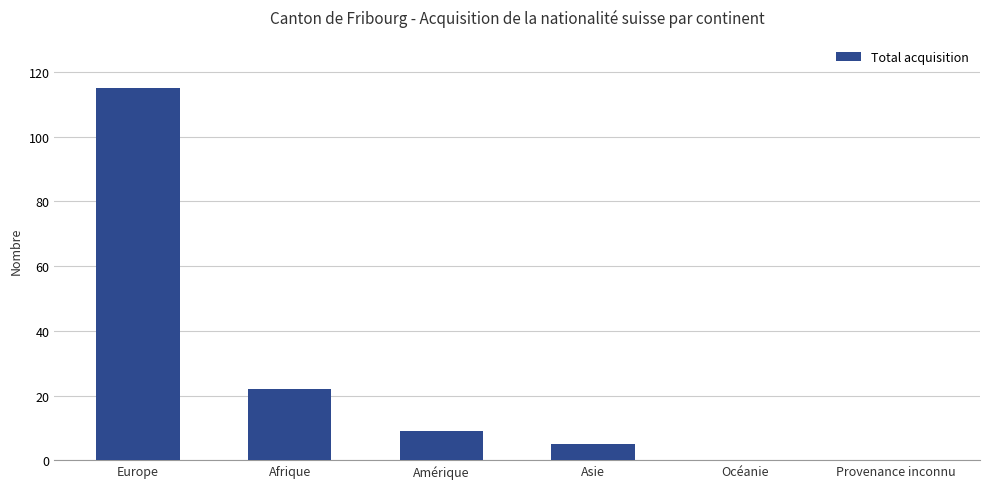

Approximately how many times larger is the value at Amérique compared to Asie?

1.8